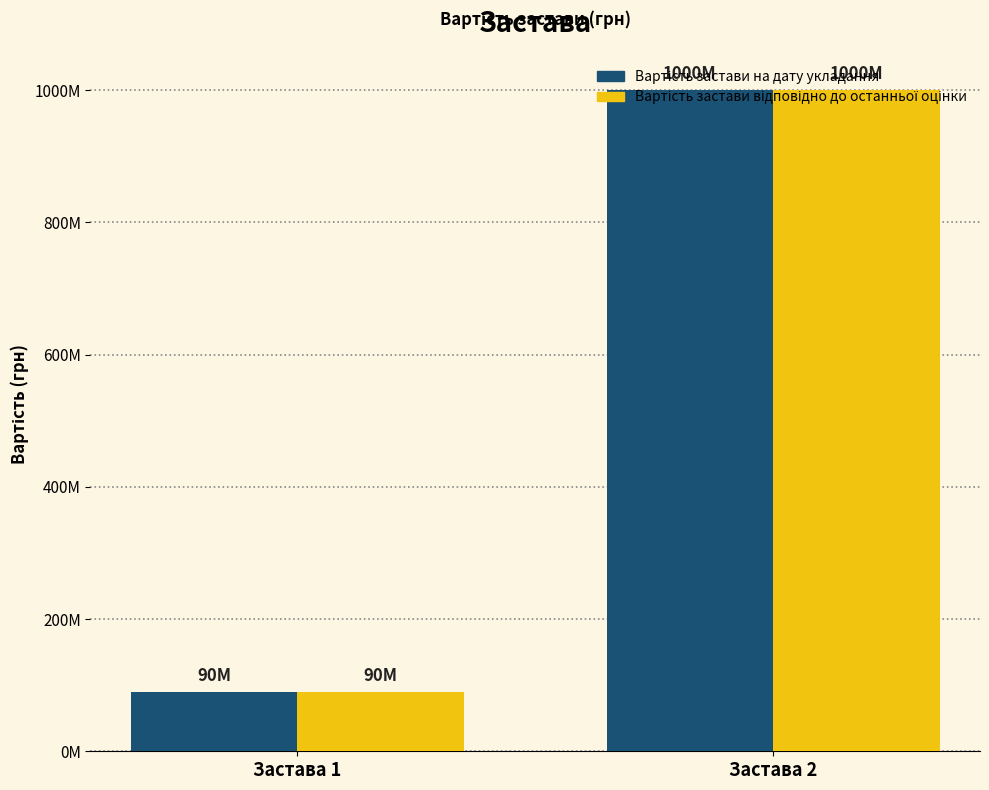

Are the bars horizontal?

No